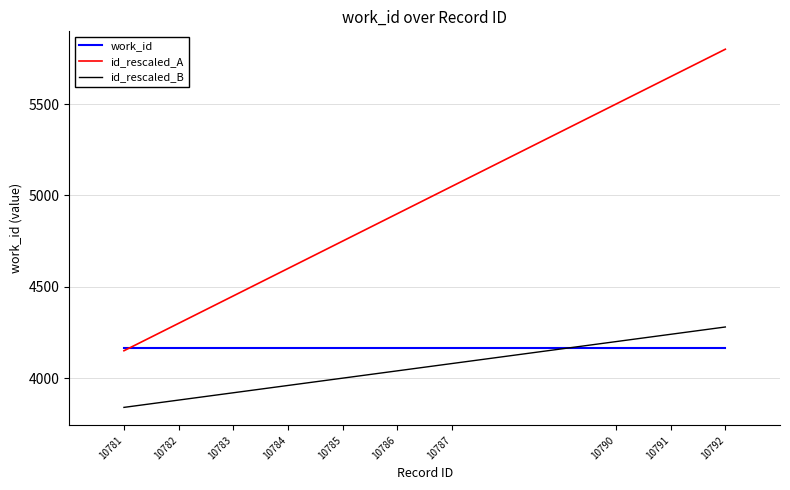

Which category has the lowest value across all series?

10781